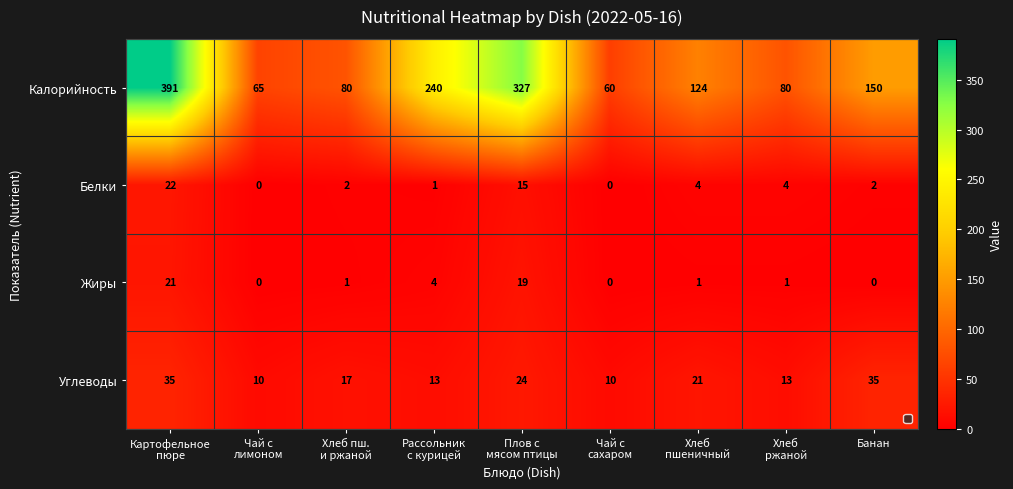

List the series in order of their peak value, highest first.

Калорийность, Углеводы, Белки, Жиры